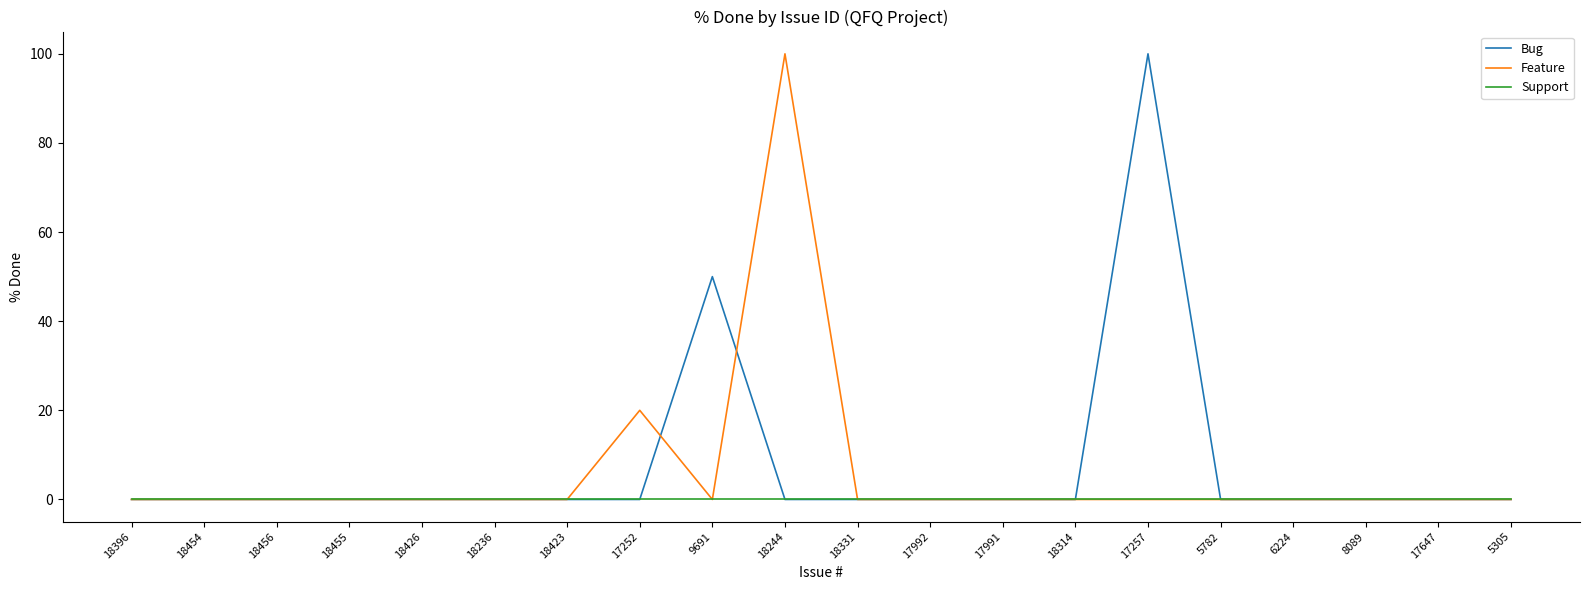

Which series has the largest total across all categories?

Bug